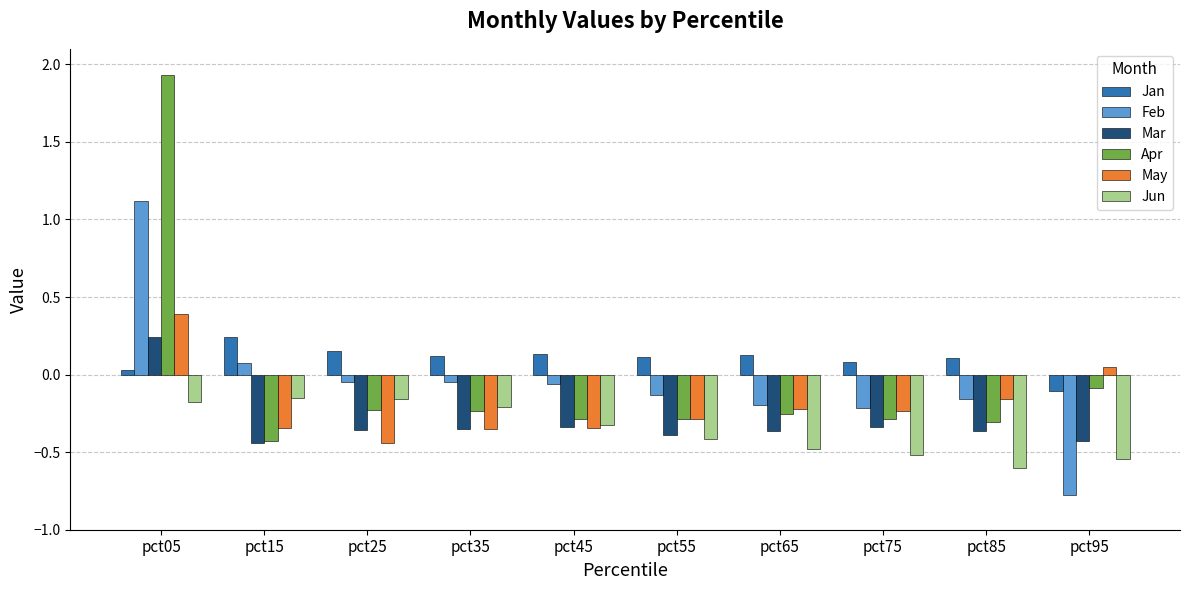

At which label does Apr reach its minimum?

pct15